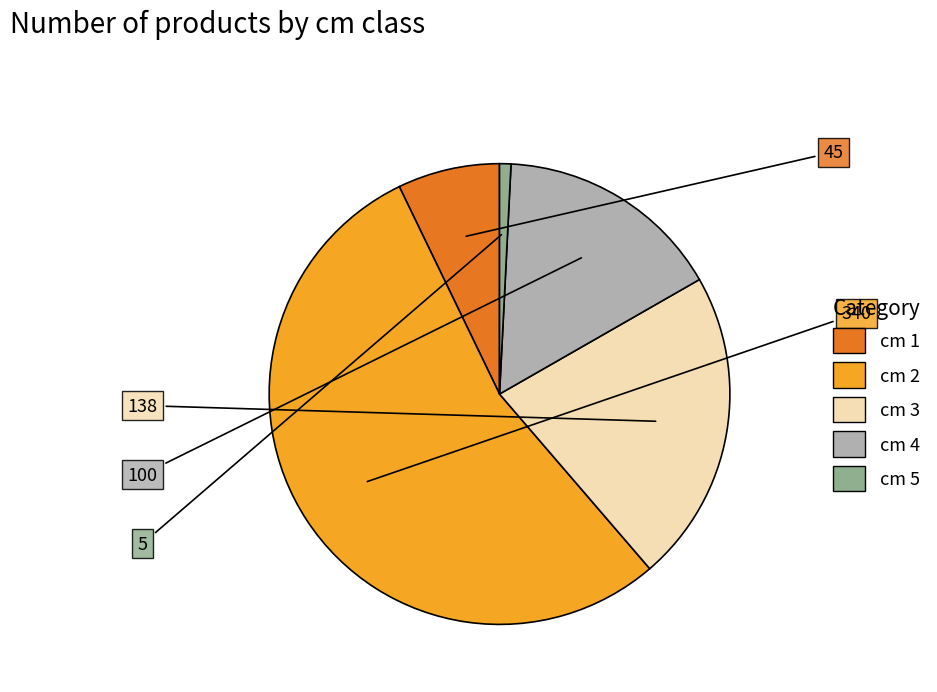

Count the number of slices in the pie.

5